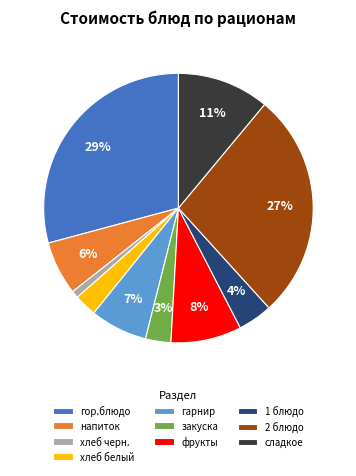

Is it true that 2 блюдо is 37% of the pie?

False